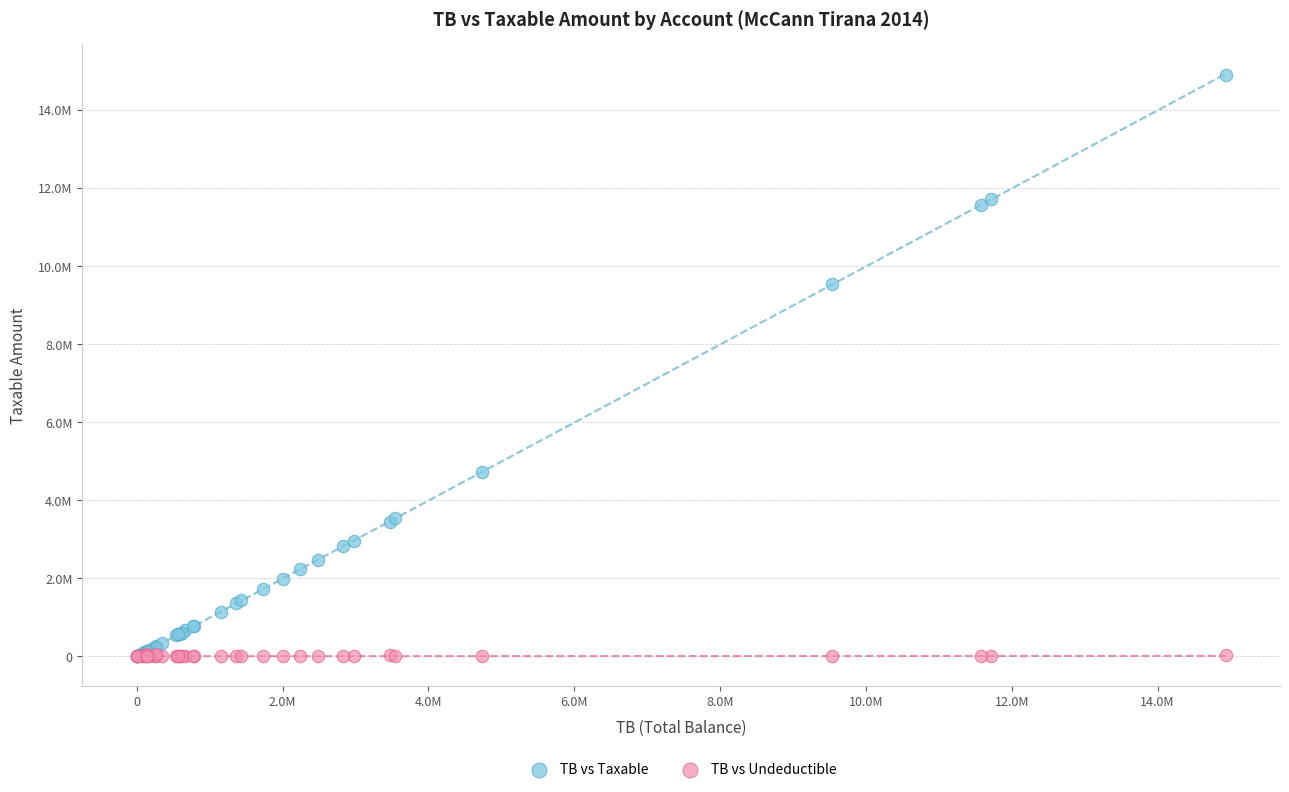

Which series reaches the maximum Y coordinate?

TB vs Taxable